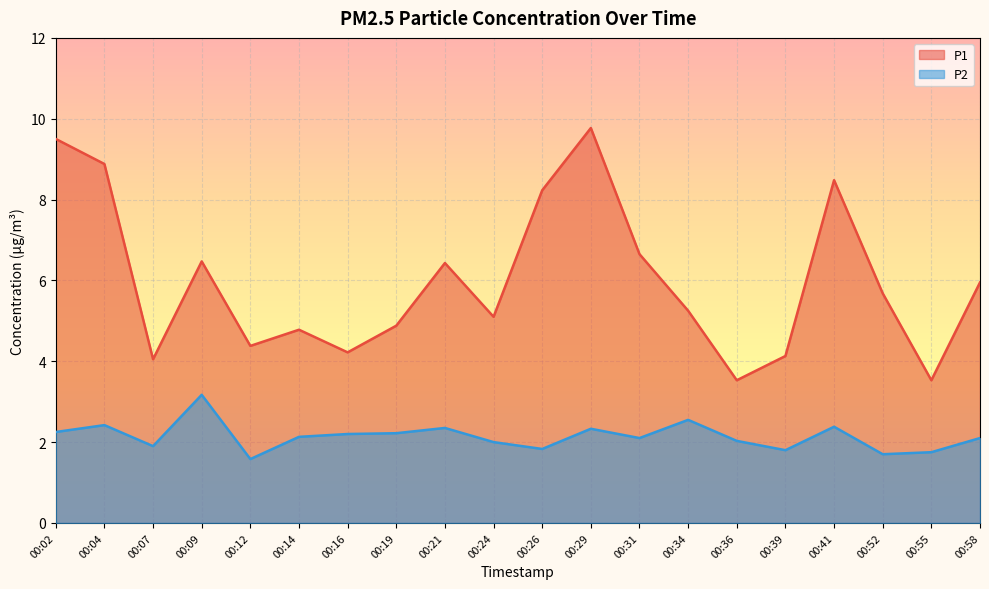

True or false: P2 has a value of 2.4 at 00:41.

True